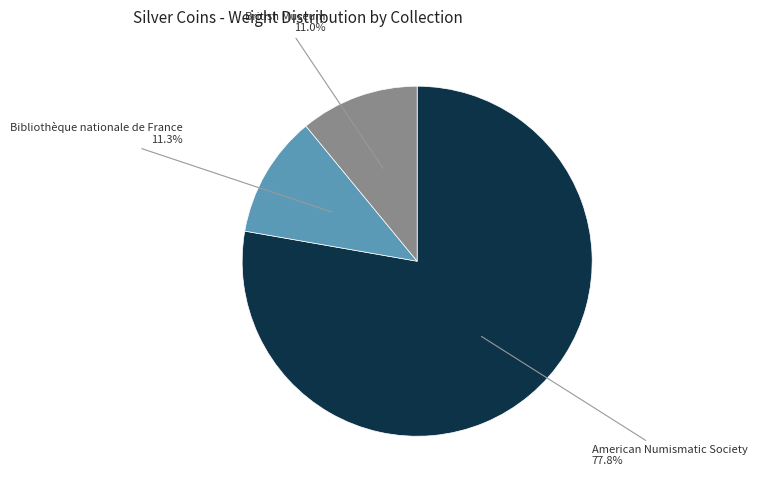

What portion of the pie excludes British Museum?

89.0%